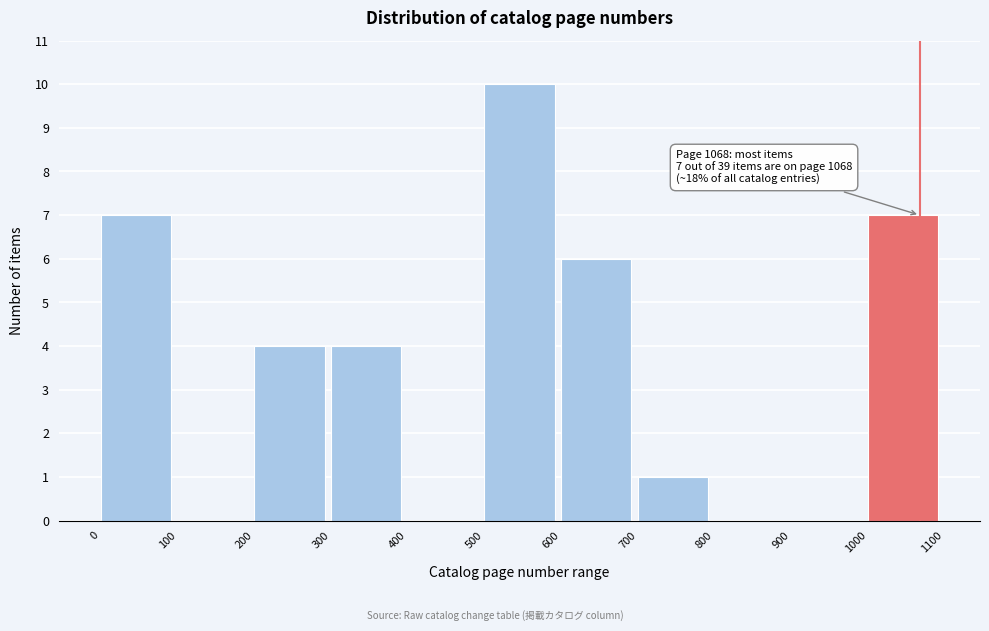

Which range on the x-axis has the tallest bar?

500 to 600